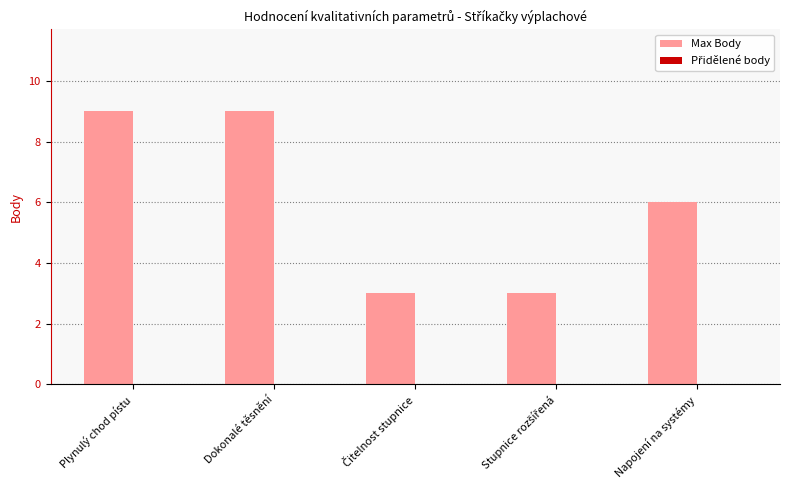

What is the change in value from Plynulý chod pístu to Napojení na systémy?

-3